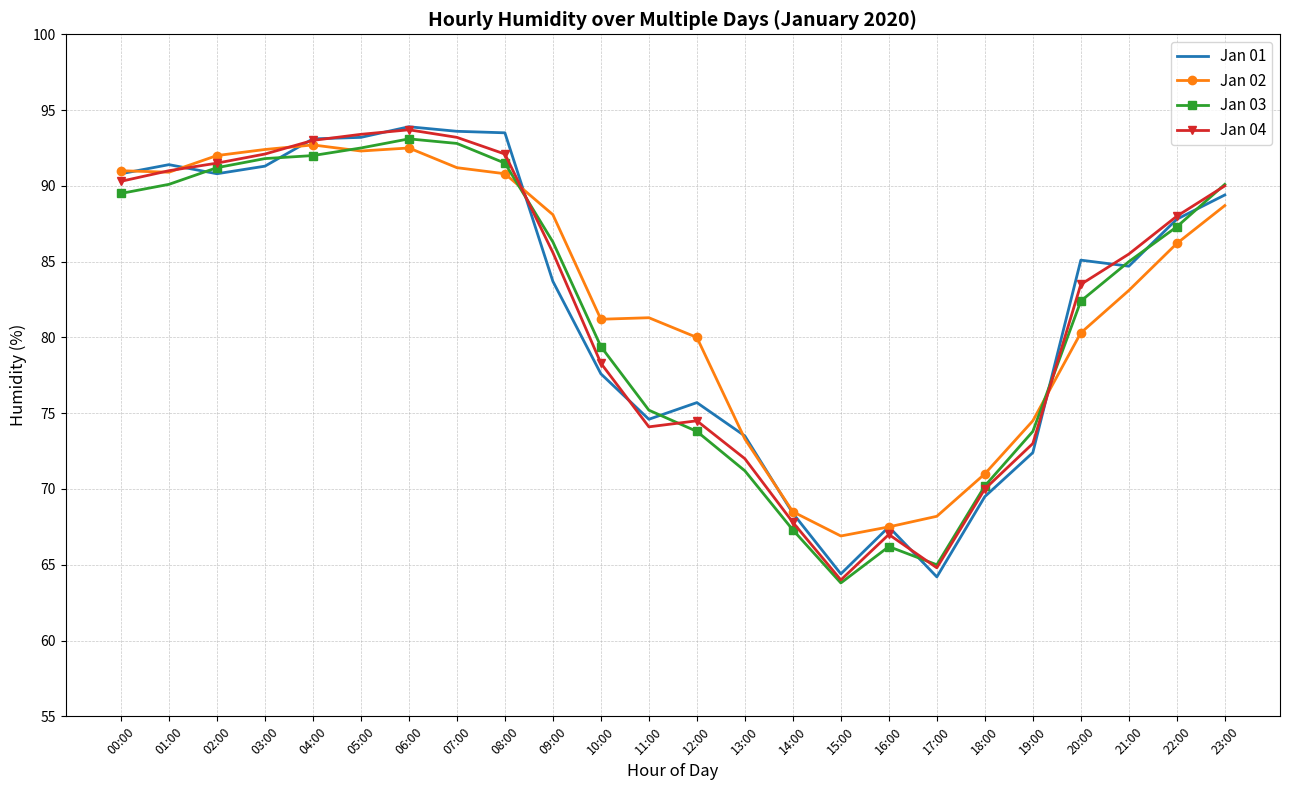

Is it true that Jan 03 equals 86.3 at 09:00?

True